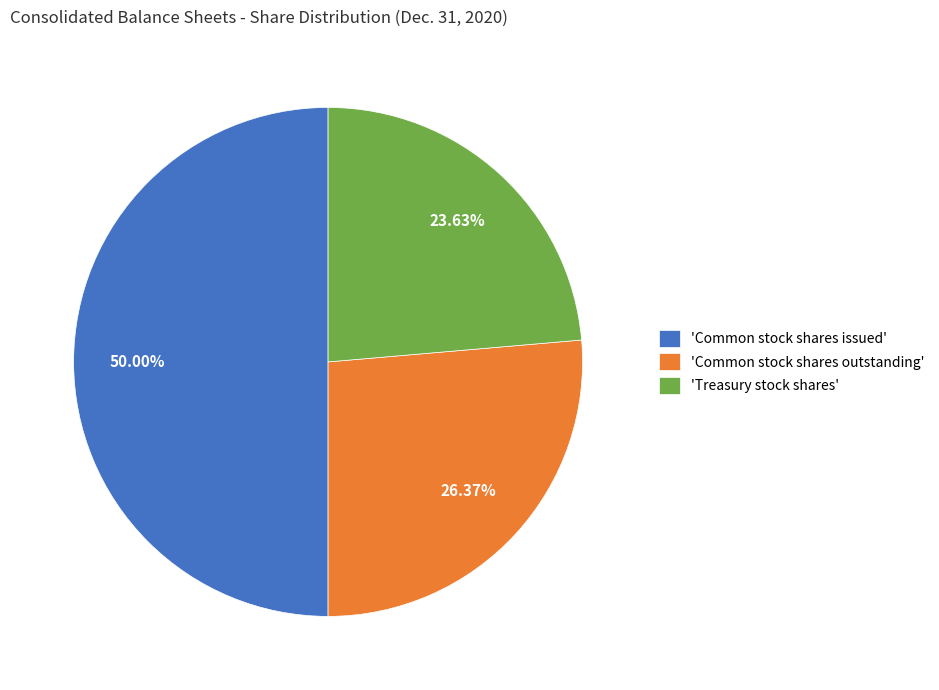

Between 'Treasury stock shares' and 'Common stock shares outstanding', which is larger?

'Common stock shares outstanding'